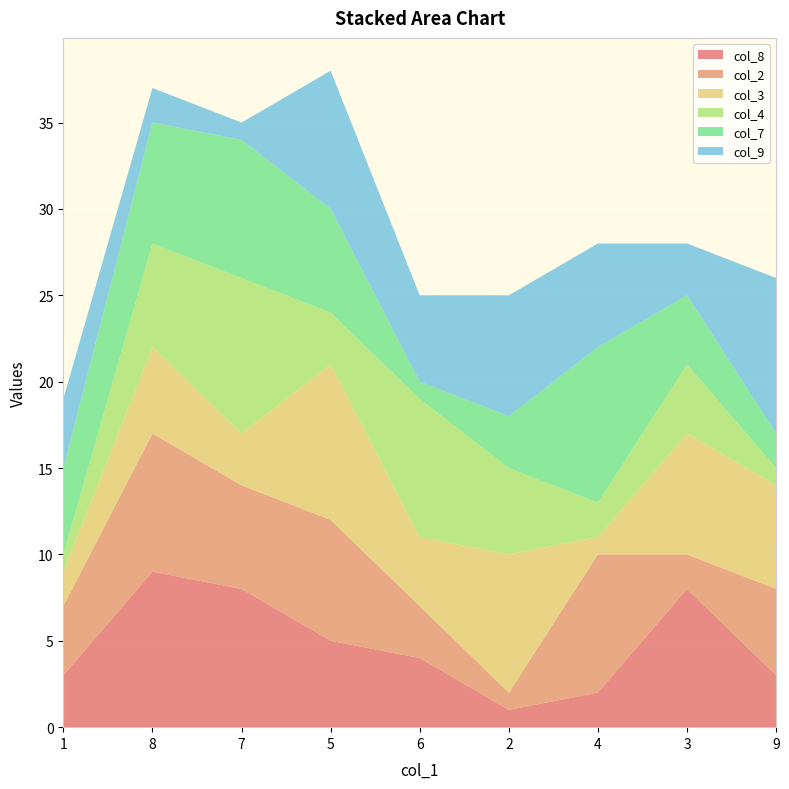

Reading right to left, what are all the values shown in this chart?

col_8: 3	8	2	1	4	5	8	9	3
col_2: 5	2	8	1	3	7	6	8	4
col_3: 6	7	1	8	4	9	3	5	2
col_4: 1	4	2	5	8	3	9	6	1
col_7: 2	4	9	3	1	6	8	7	5
col_9: 9	3	6	7	5	8	1	2	4